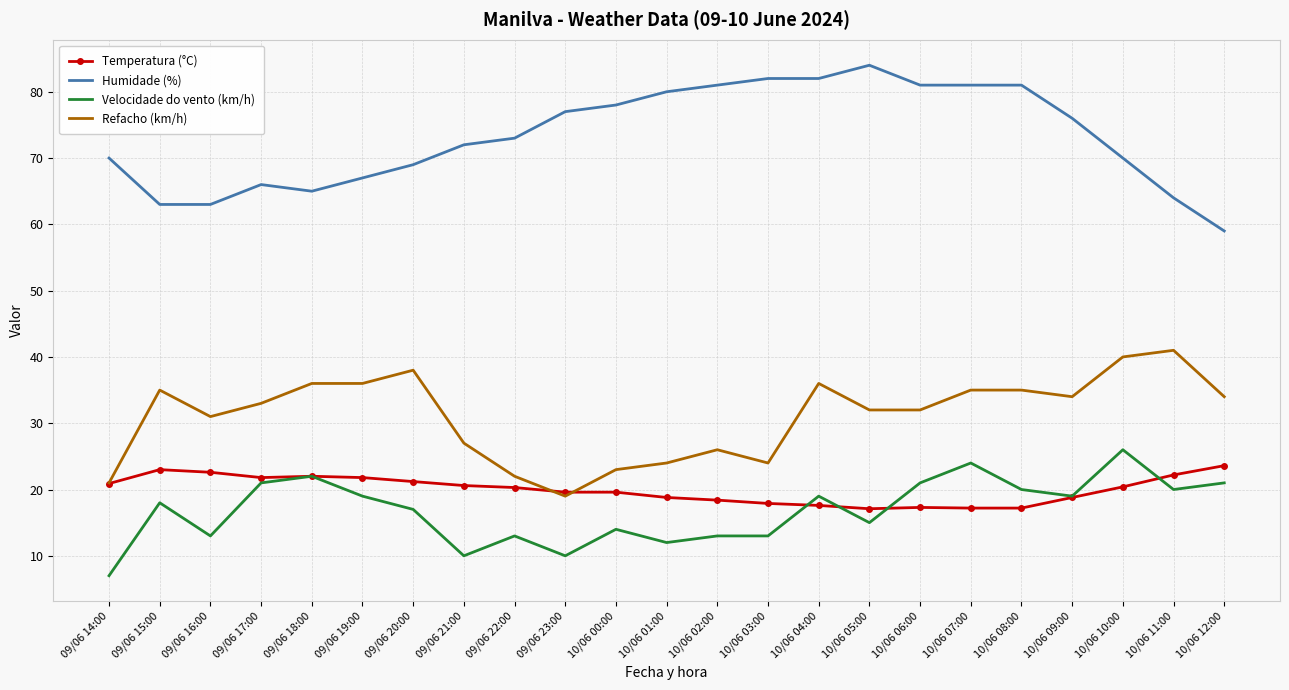

Rank the series at 09/06 21:00 from lowest to highest value.

Velocidade do vento (km/h), Temperatura (°C), Refacho (km/h), Humidade (%)